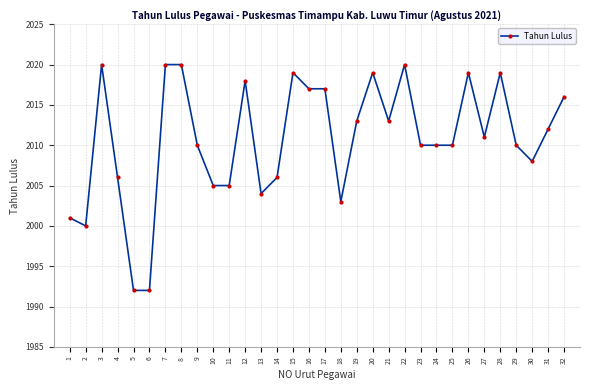

Is it true that the value at 25 is 3479?

False